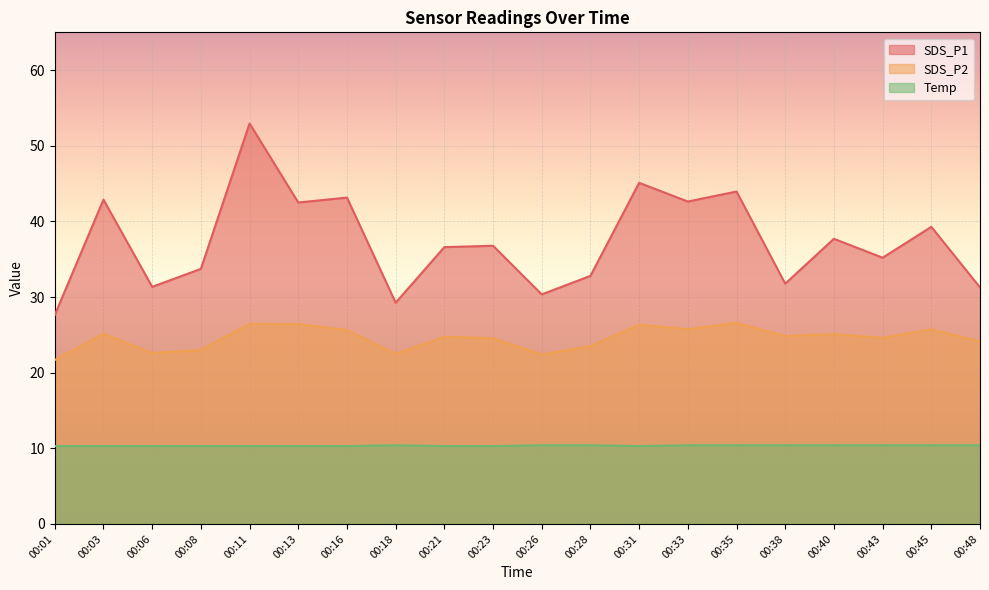

True or false: SDS_P2 and Temp cross at least once.

False